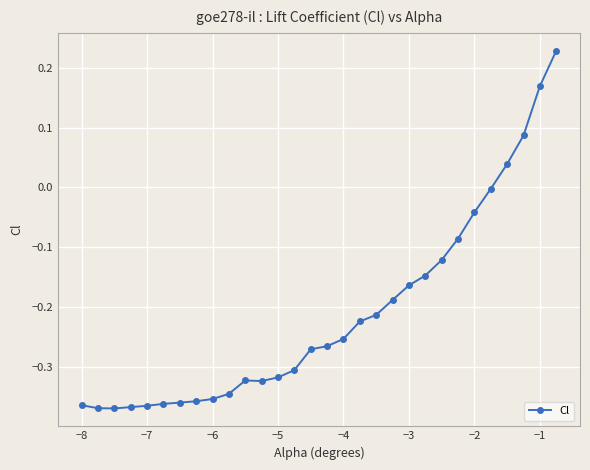

What is the difference between the maximum and minimum values?

0.6